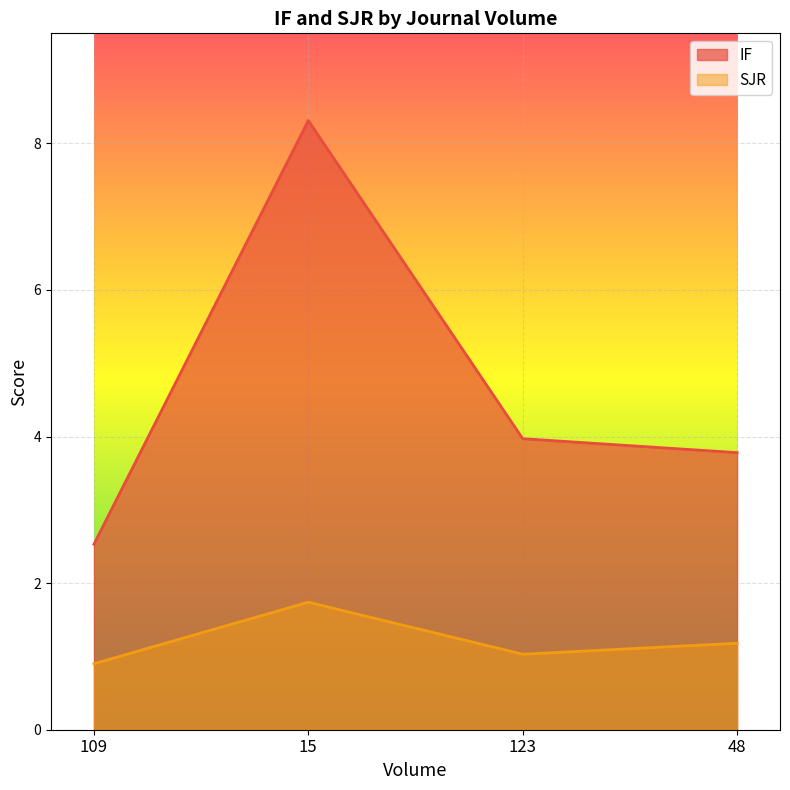

At which category does SJR reach its first local peak?

15